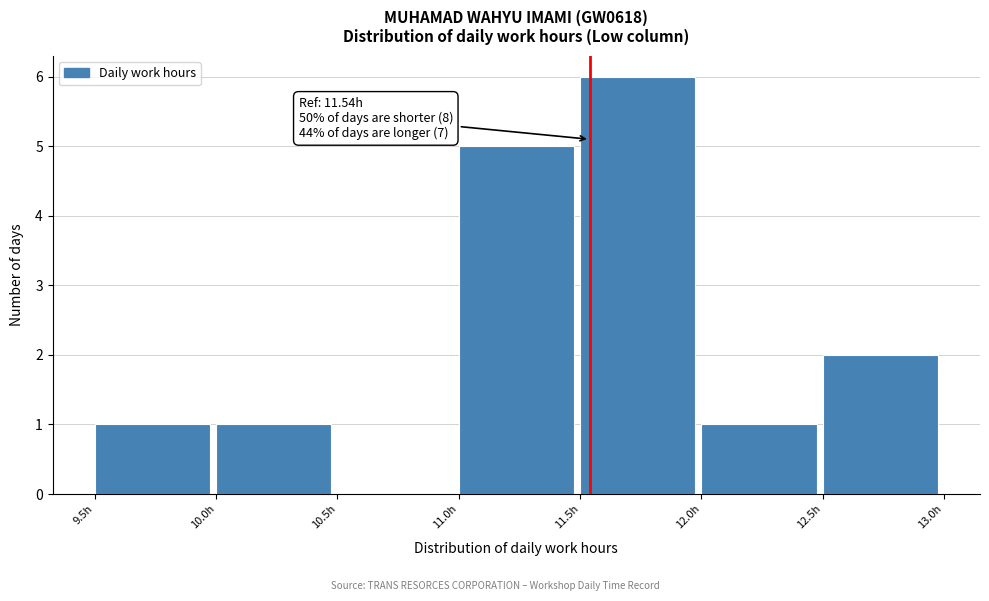

Which range on the x-axis has the tallest bar?

11.5 to 12.0